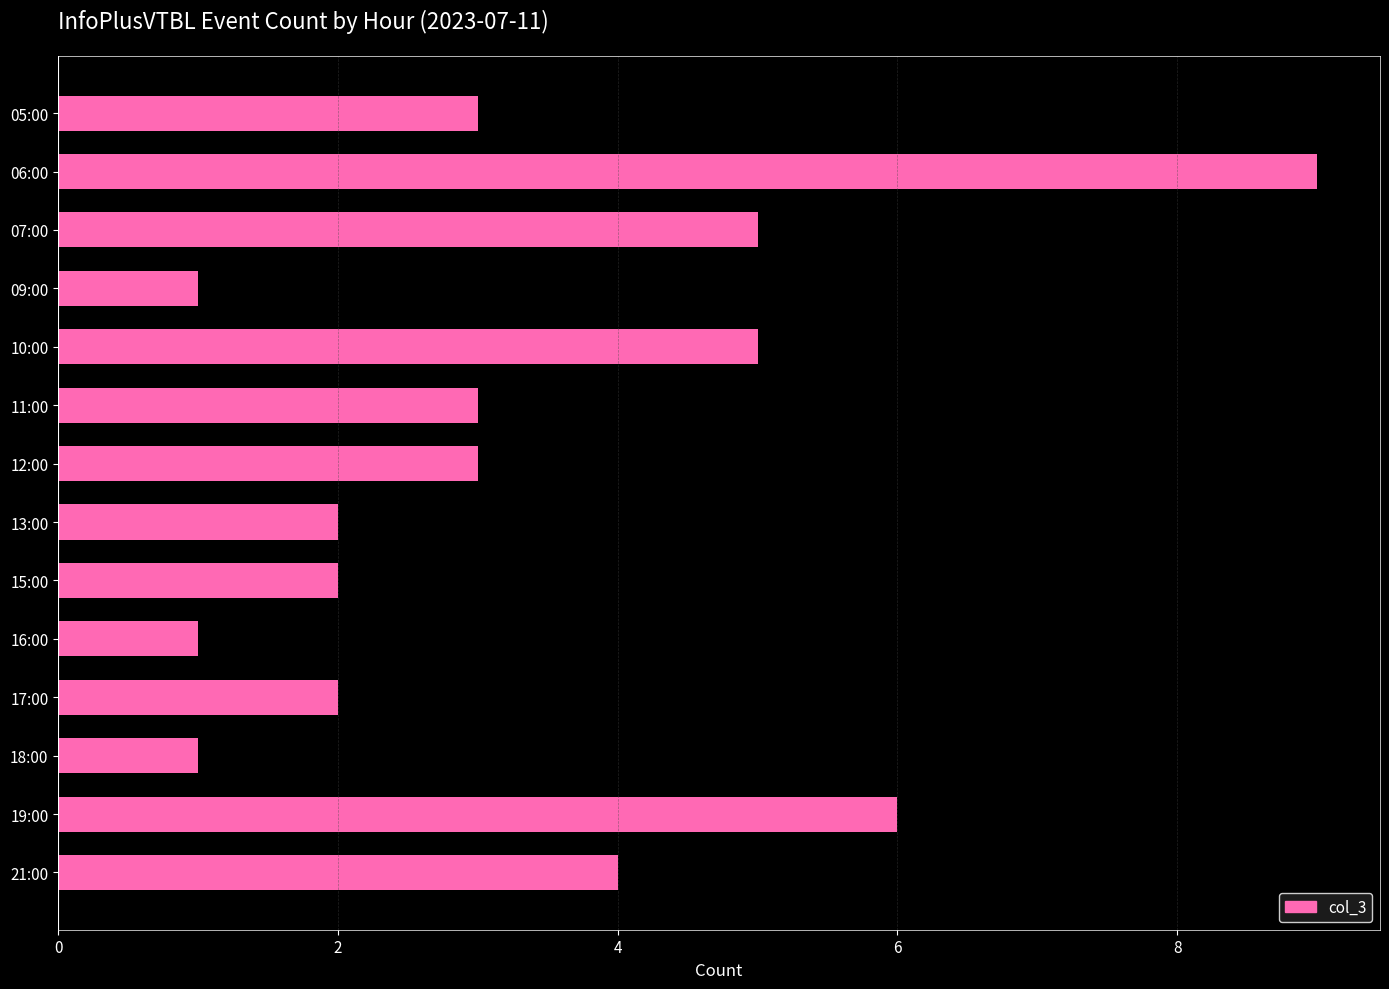

Reading bottom to top, list all the values displayed in this chart.

4	6	1	2	1	2	2	3	3	5	1	5	9	3